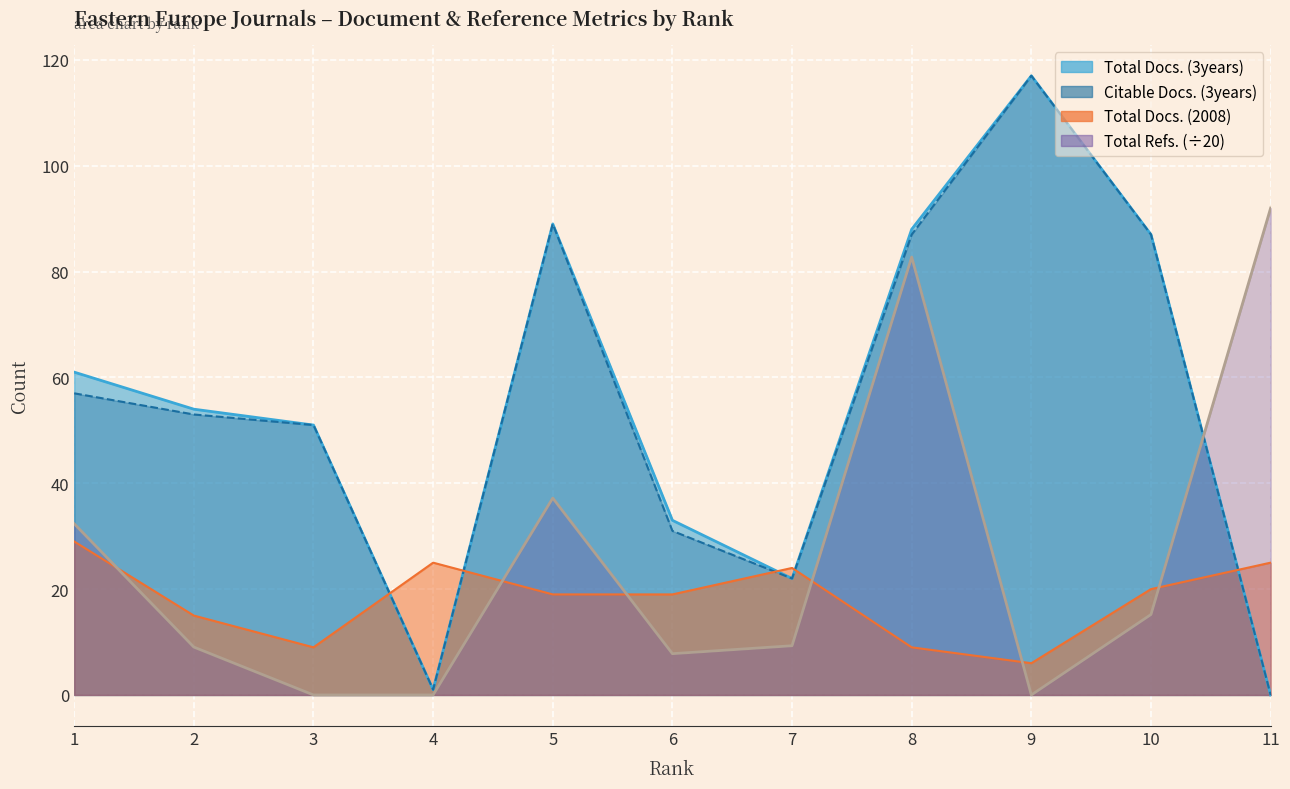

Reading left to right, what are all the values shown in this chart?

1=32.4	2=9.1	3=0.0	4=0.0	5=37.2	6=7.8	7=9.3	8=82.8	9=0.0	10=15.2	11=92.0